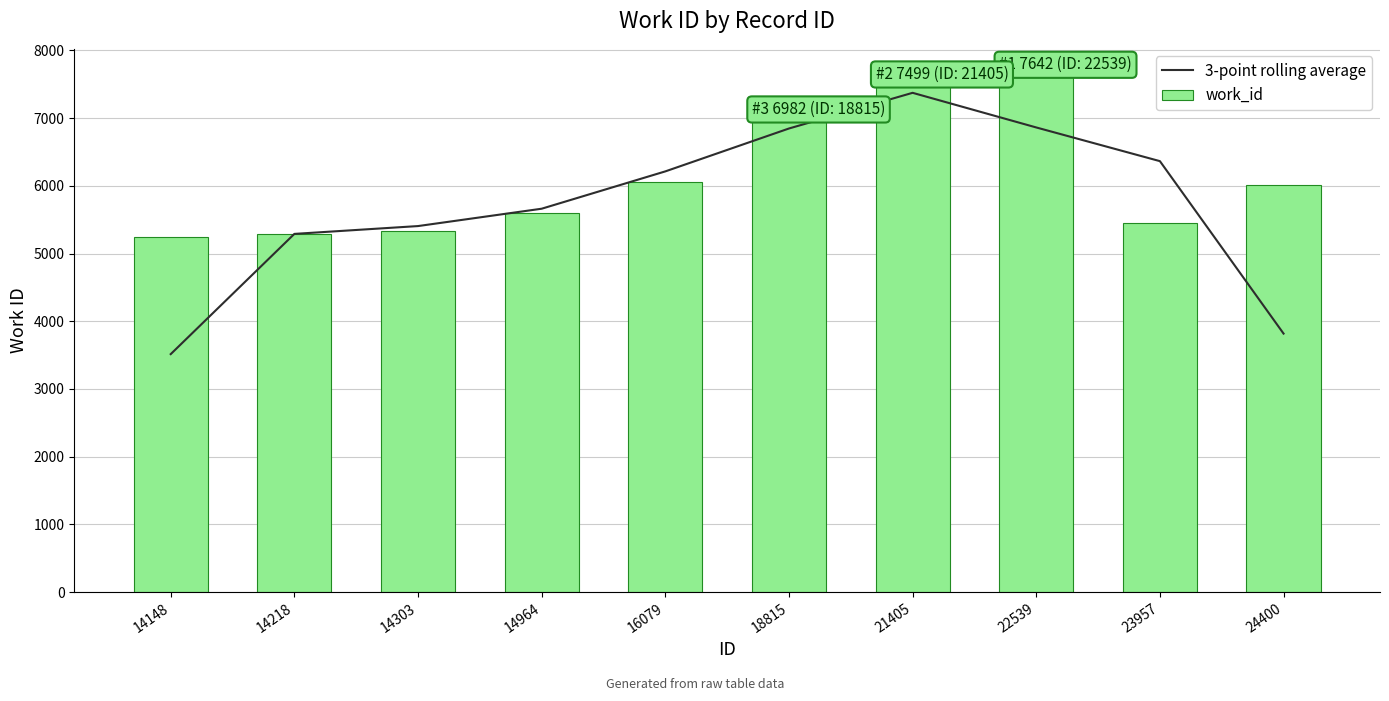

Where does the 3-point rolling average series first go above 6213?

16079